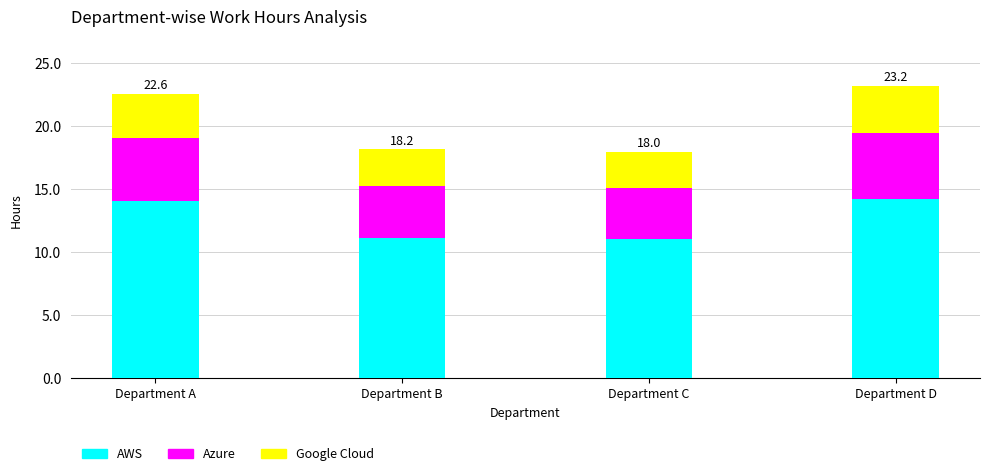

What is the lowest value of the AWS series?

11.0